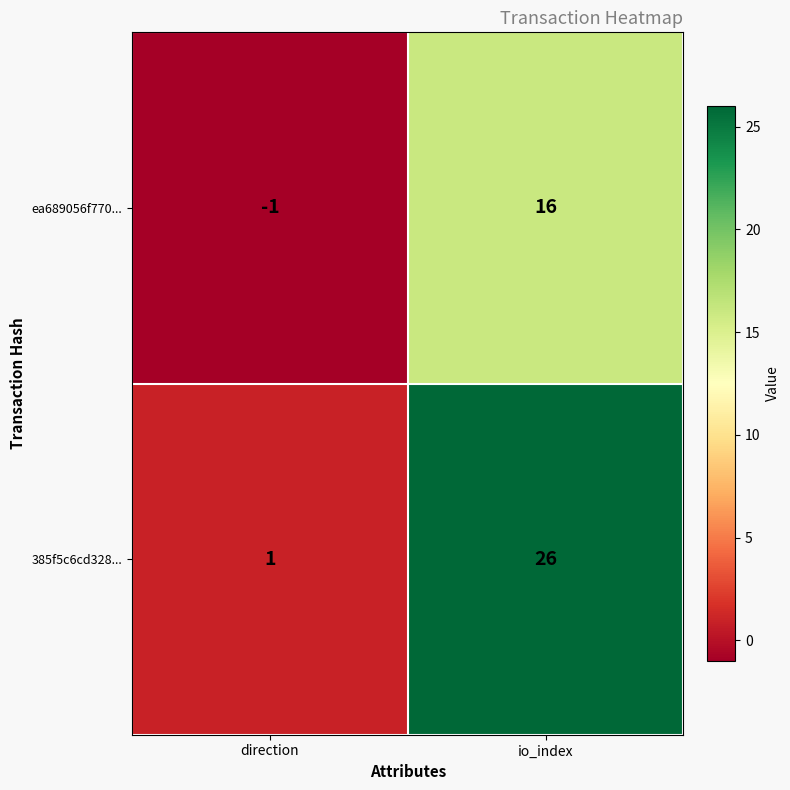

What is the difference between the highest and lowest values at direction?

2